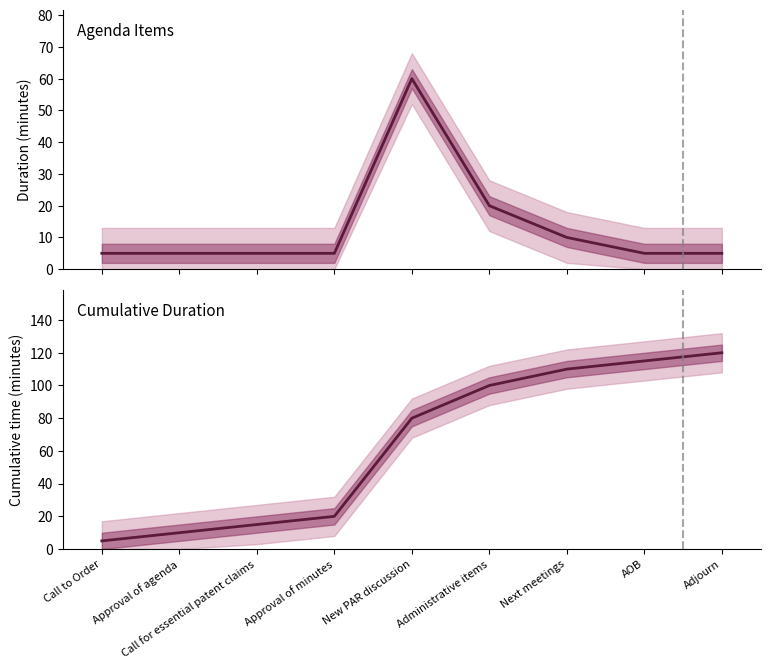

Which has a higher value, Call to Order or Adjourn?

Call to Order